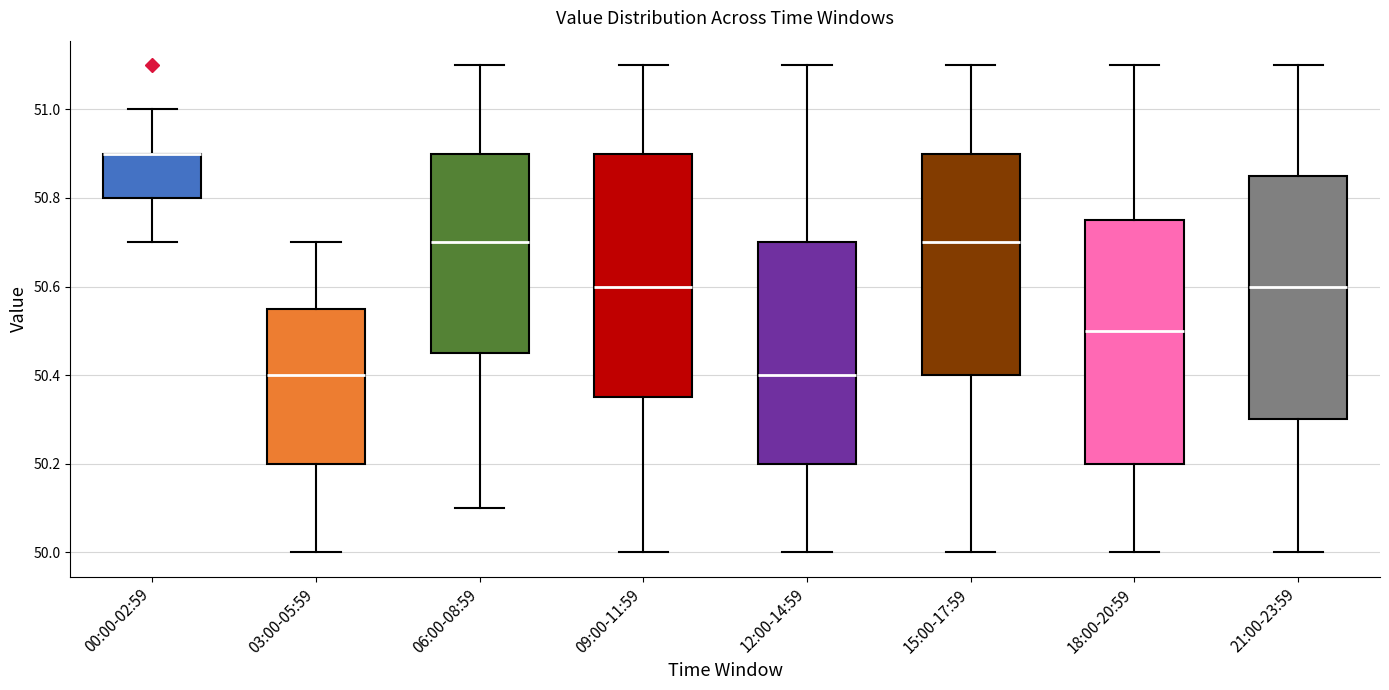

Reading left to right, read every box against the y-axis: the position of its median line, the range the box covers, and the ends of its whiskers. The values are not printed on the chart, so give them approximately, as read against the axis.

00:00-02:59: median 50.90 (drawn on the box's upper edge), box 50.80 to 50.90, whiskers 50.70 to 51.00
03:00-05:59: median 50.40, box 50.20 to 50.56, whiskers 50.00 to 50.70
06:00-08:59: median 50.70, box 50.46 to 50.90, whiskers 50.10 to 51.10
09:00-11:59: median 50.60, box 50.36 to 50.90, whiskers 50.00 to 51.10
12:00-14:59: median 50.40, box 50.20 to 50.70, whiskers 50.00 to 51.10
15:00-17:59: median 50.70, box 50.40 to 50.90, whiskers 50.00 to 51.10
18:00-20:59: median 50.50, box 50.20 to 50.76, whiskers 50.00 to 51.10
21:00-23:59: median 50.60, box 50.30 to 50.86, whiskers 50.00 to 51.10